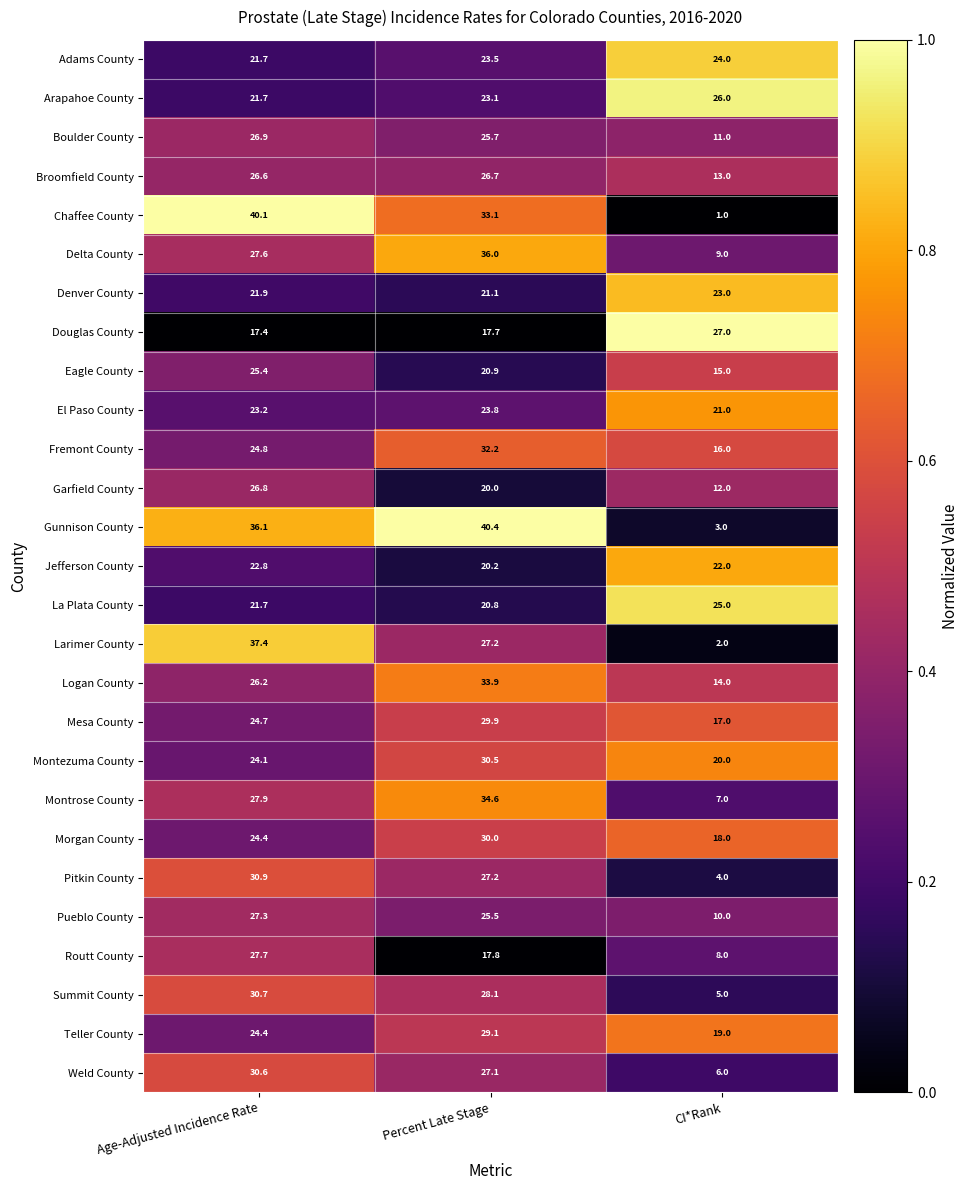

What is the difference between the maximum and minimum values in the Larimer County series?

35.4